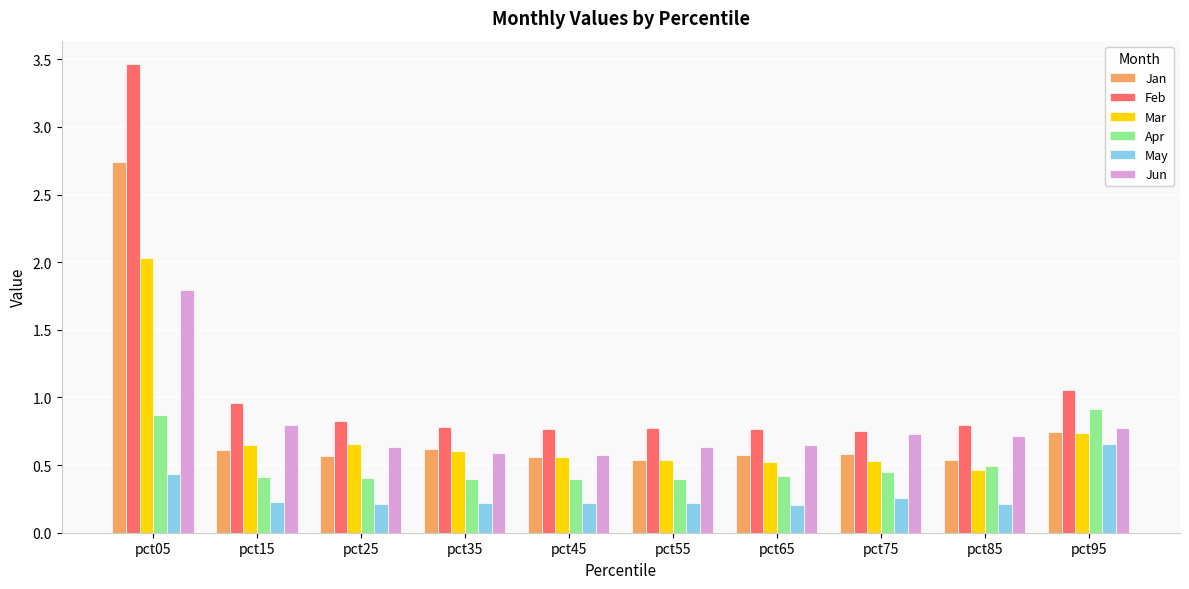

Which series has the widest spread of values?

Feb